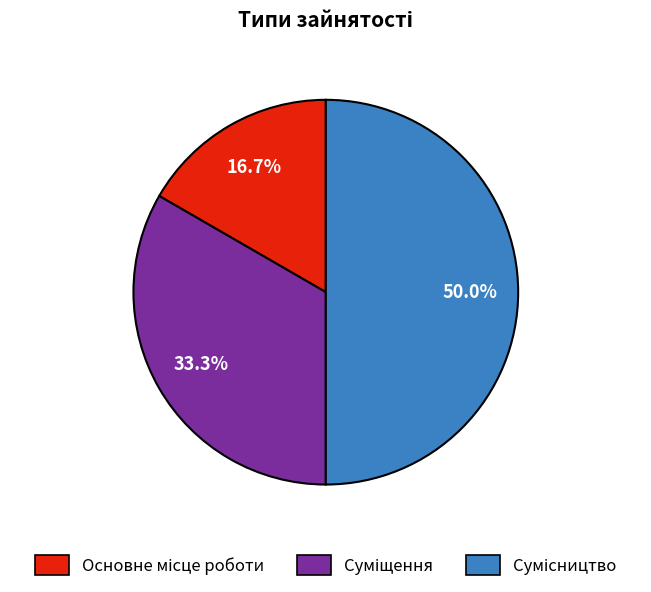

How many segments does this pie chart have?

3